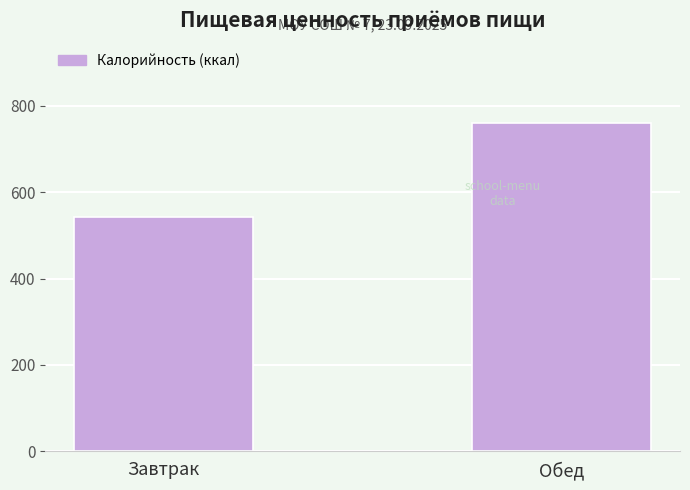

At which label does the data first exceed 760?

Обед